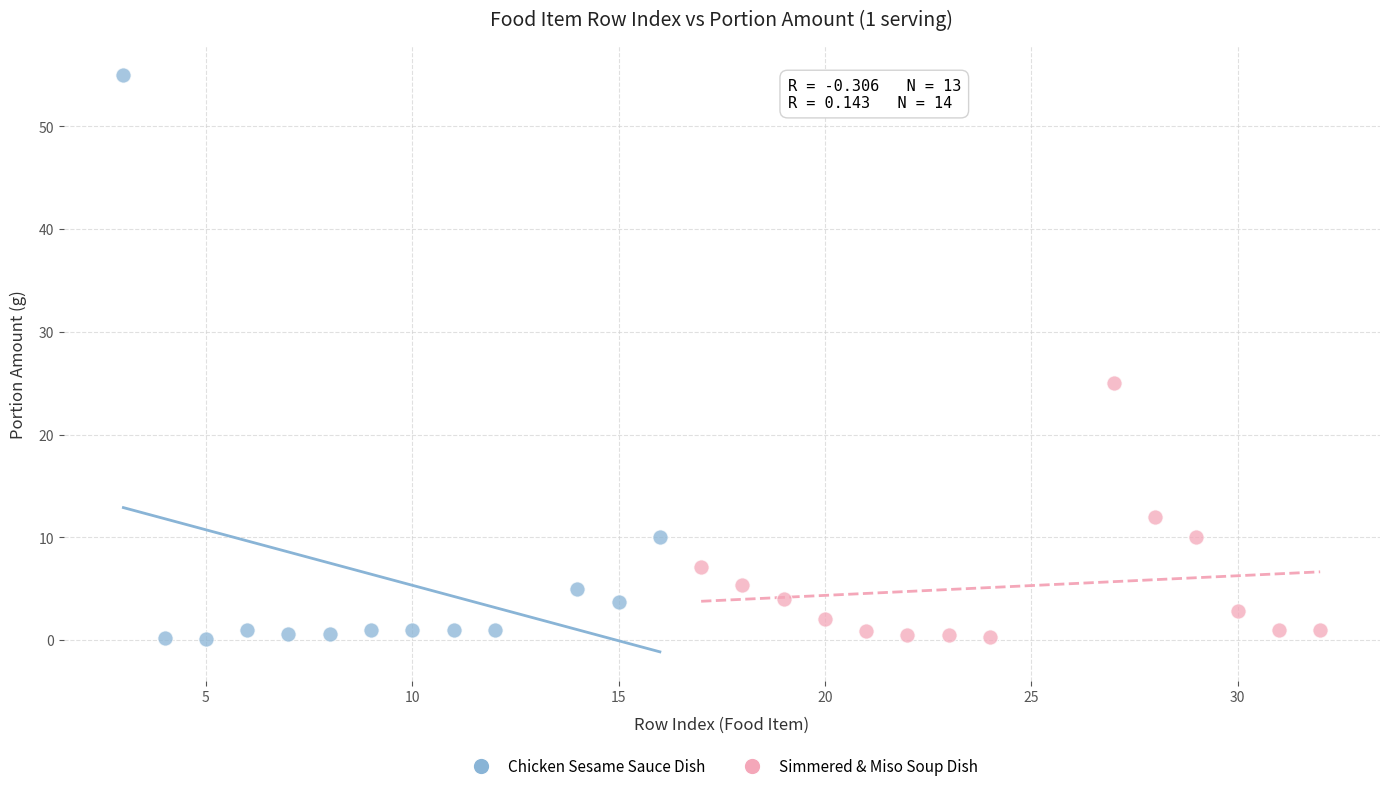

Which series has the widest spread of Y values?

Chicken Sesame Sauce Dish